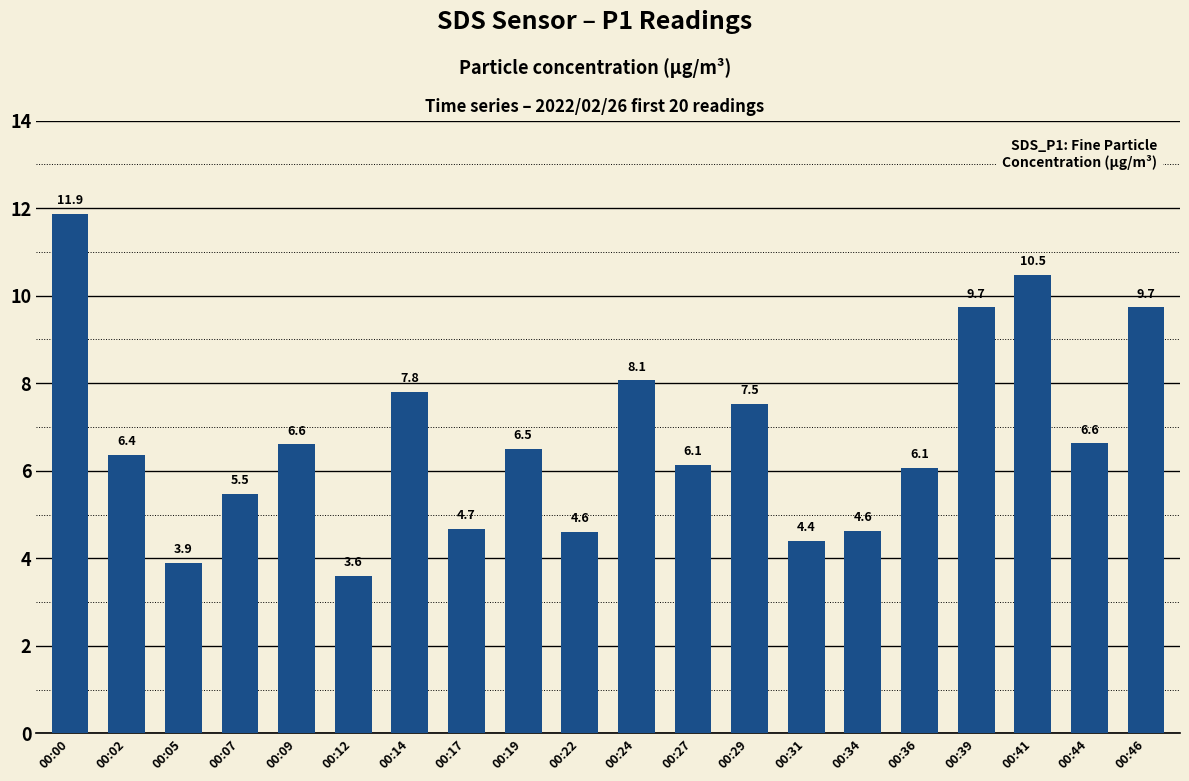

Reading right to left, extract all data points from this chart.

00:46=9.7	00:44=6.6	00:41=10.5	00:39=9.7	00:36=6.1	00:34=4.6	00:31=4.4	00:29=7.5	00:27=6.1	00:24=8.1	00:22=4.6	00:19=6.5	00:17=4.7	00:14=7.8	00:12=3.6	00:09=6.6	00:07=5.5	00:05=3.9	00:02=6.4	00:00=11.9